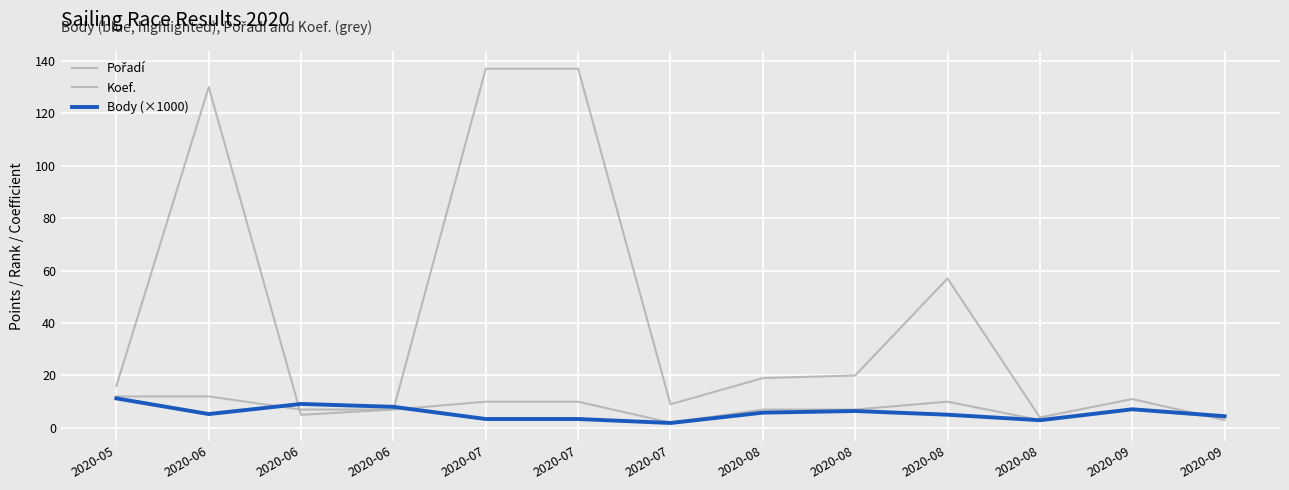

What is the lowest value of the Koef. series?

2.0